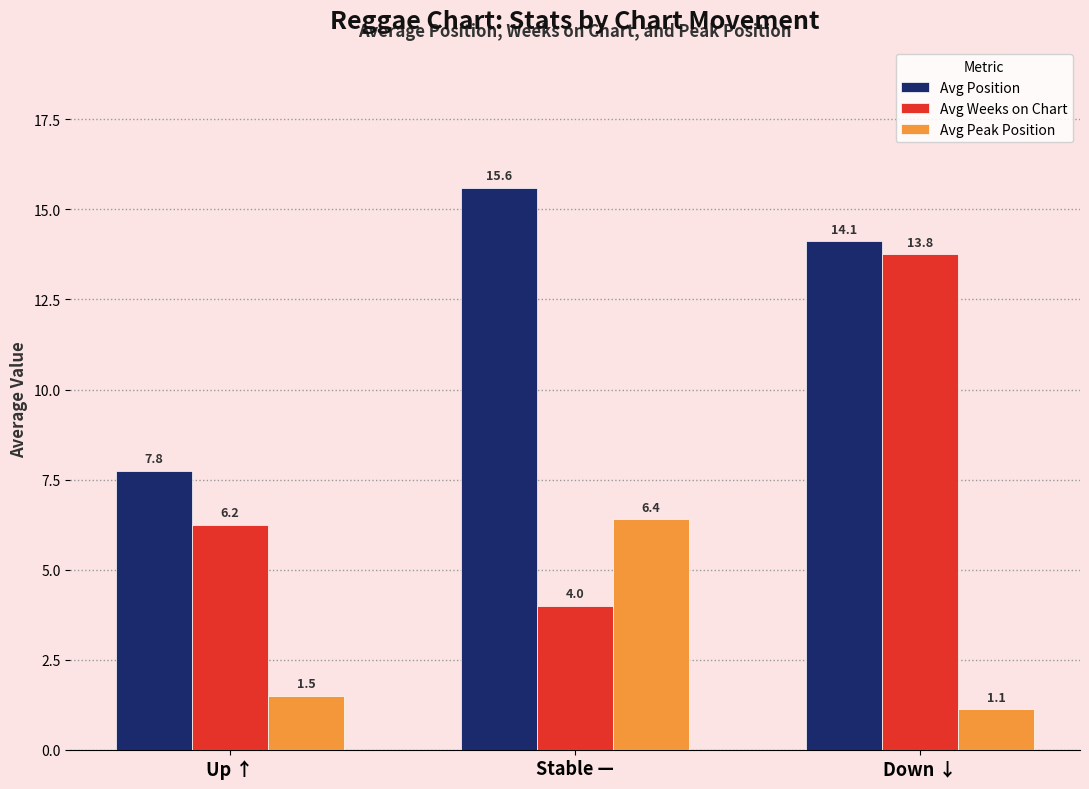

How many data points does each series have?

3